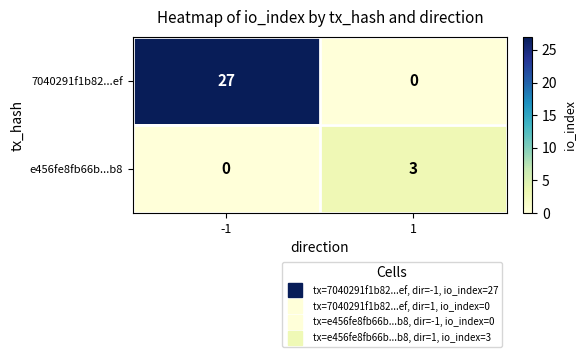

What is the spread (max minus min) of values at -1?

27